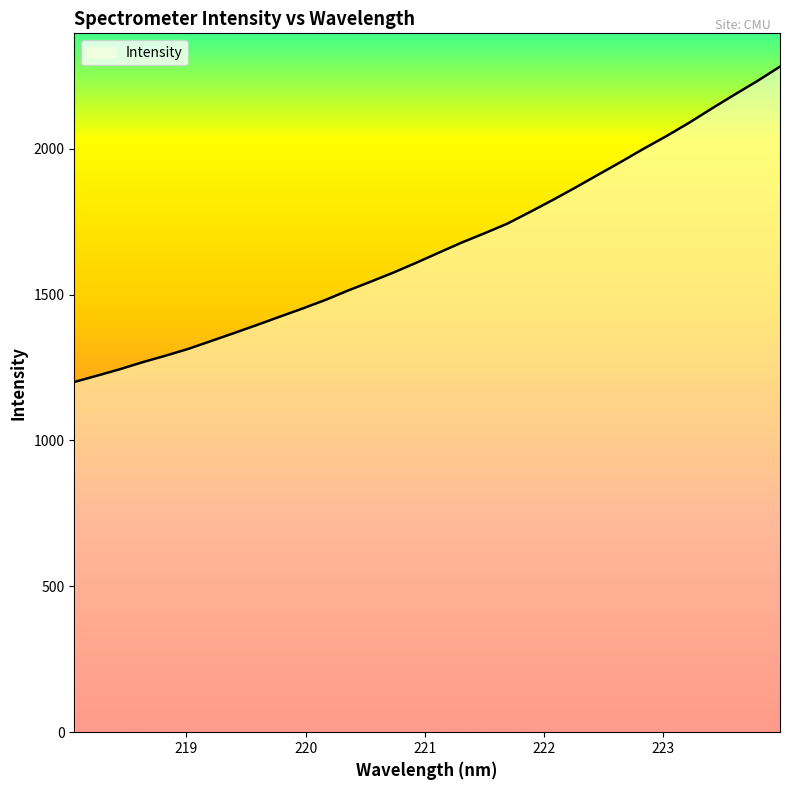

What is the greatest value displayed?

2281.1